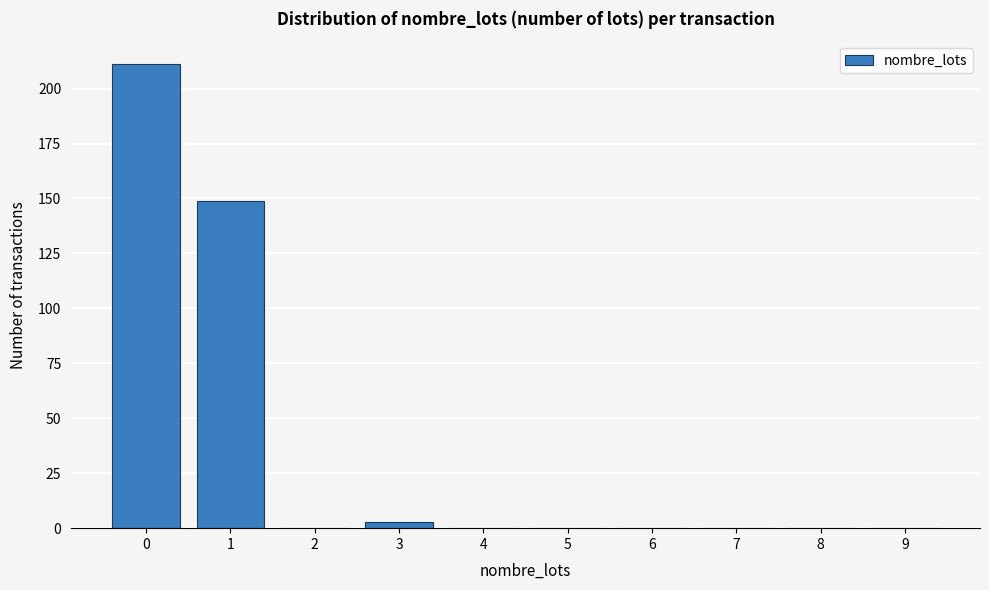

Reading right to left, extract all data points from this chart.

9=0	8=0	7=0	6=0	5=0	4=0	3=3	2=0	1=149	0=211